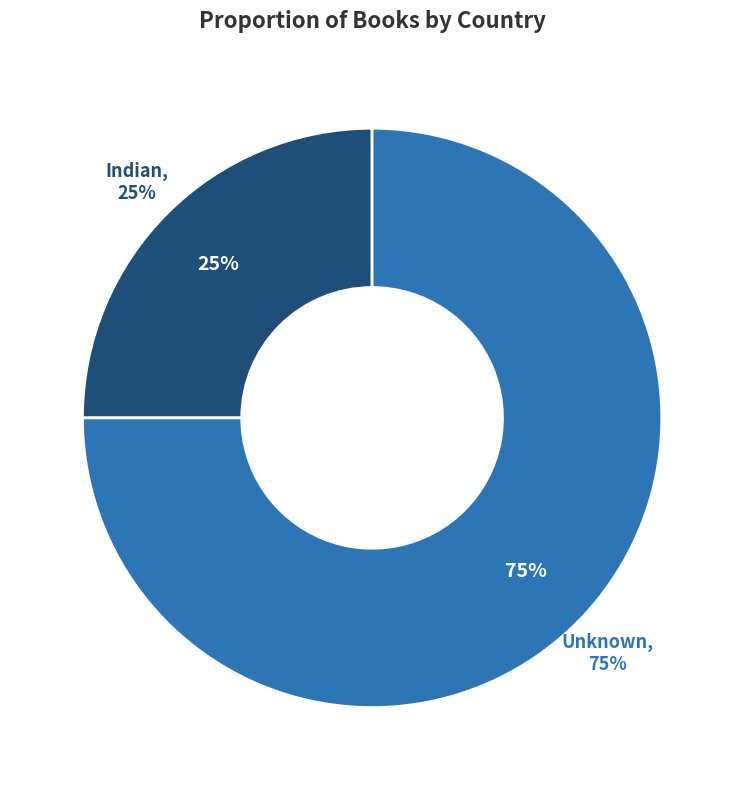

Is Indian the majority of the pie?

No